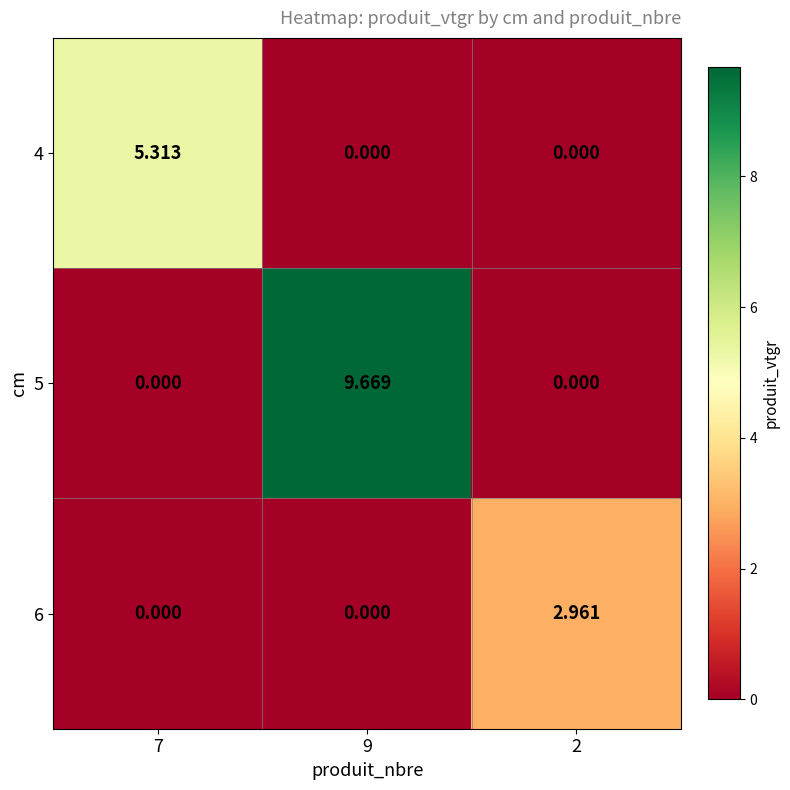

Is the value of 4 at 7 greater than the value of 5 at 9?

No